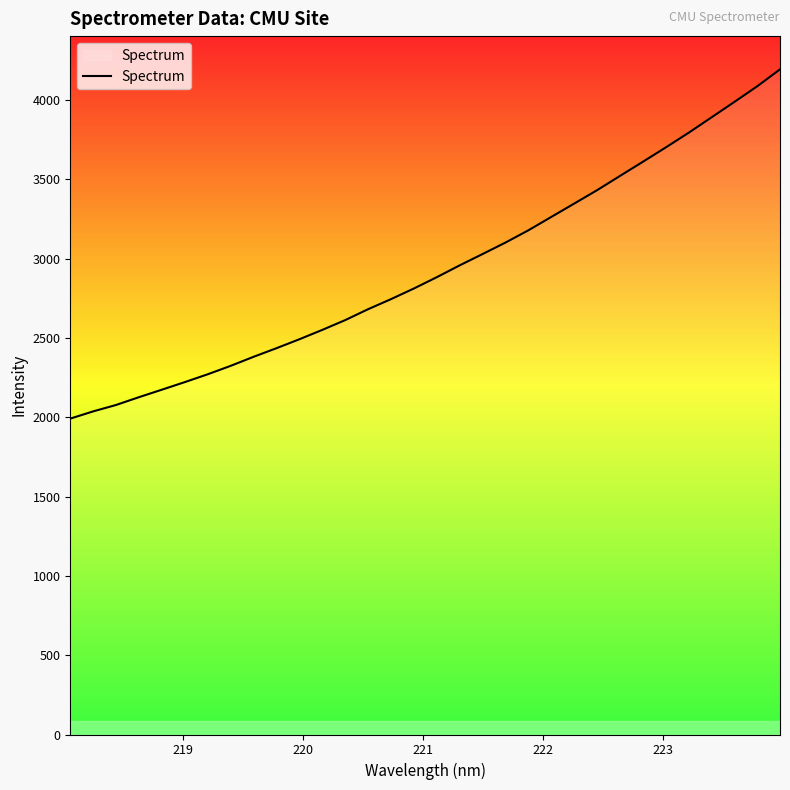

What is the maximum value shown in the chart?

4194.4